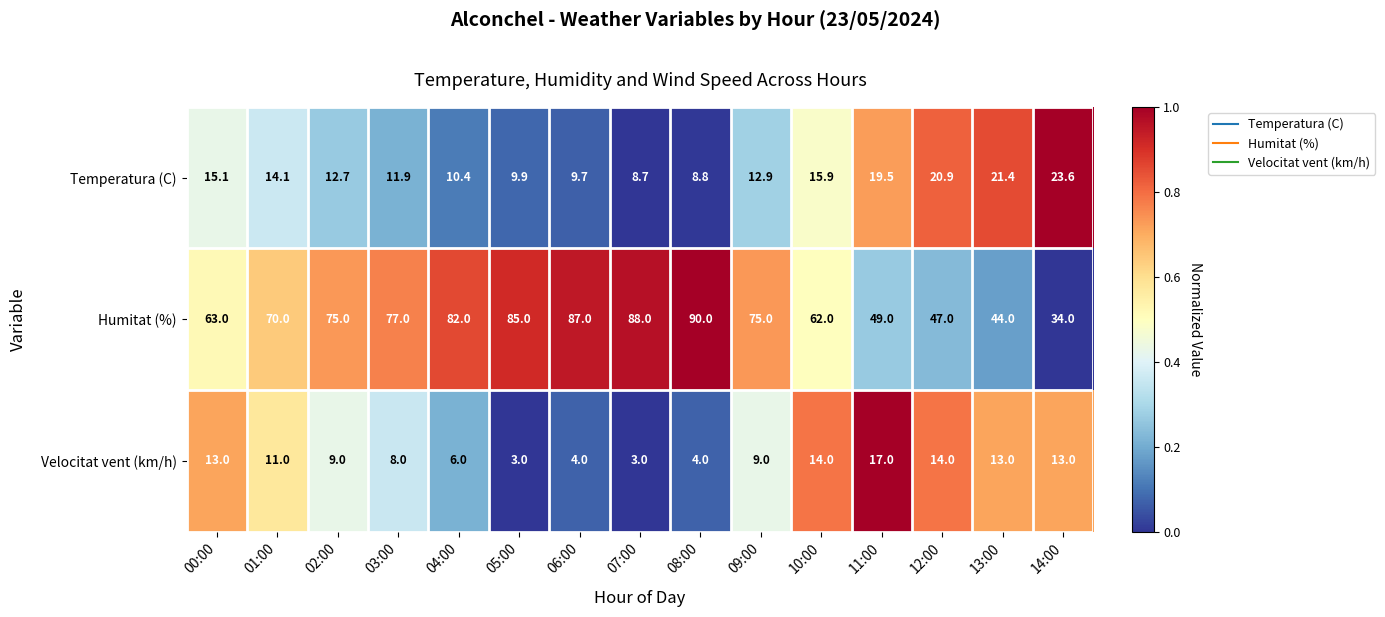

Which series has the widest spread of values?

Humitat (%)